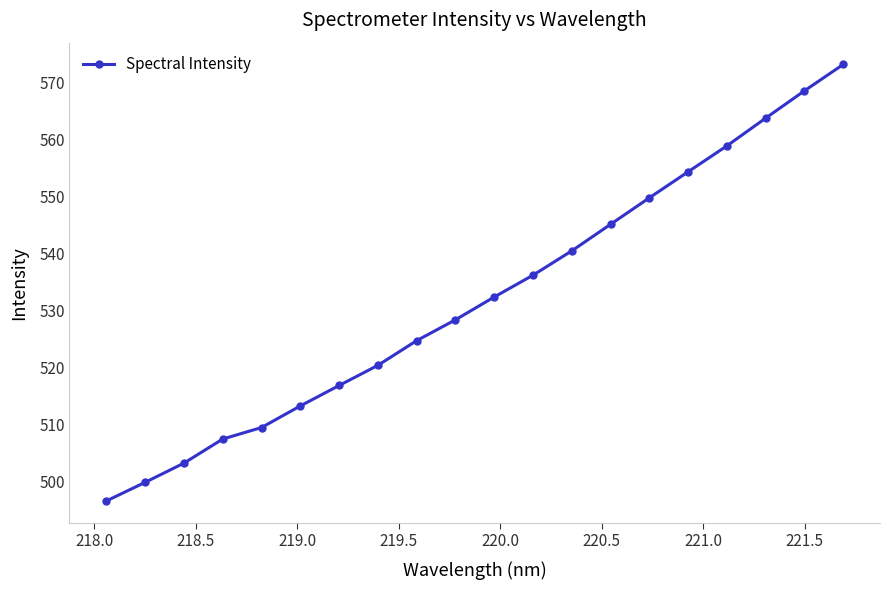

What is the sum of all values?

10643.3